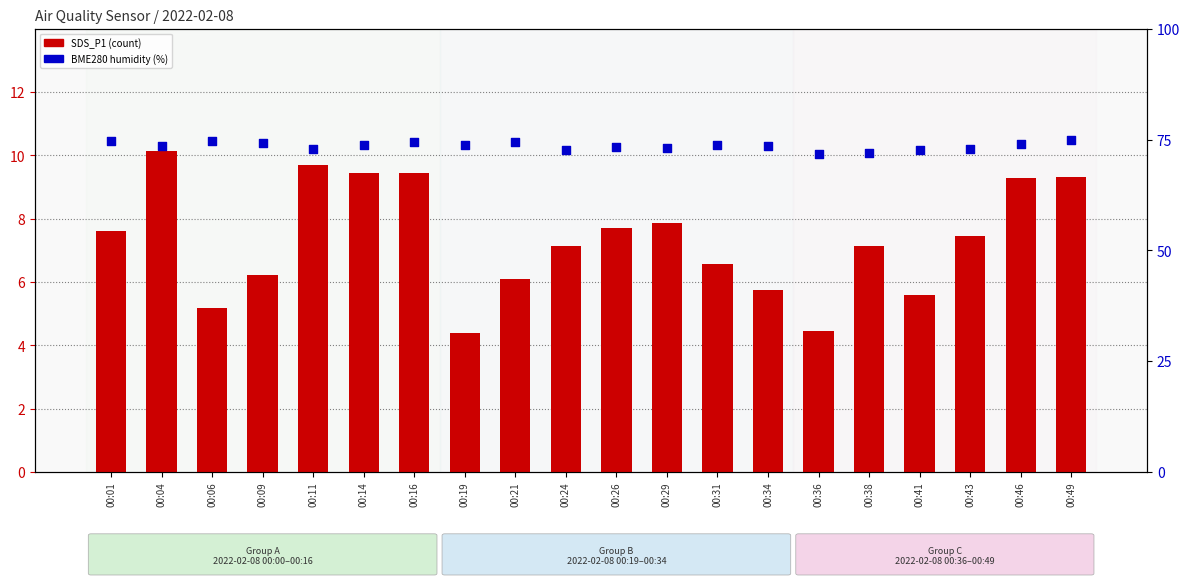

Which series reaches the maximum Y coordinate?

BME280_humidity (%)